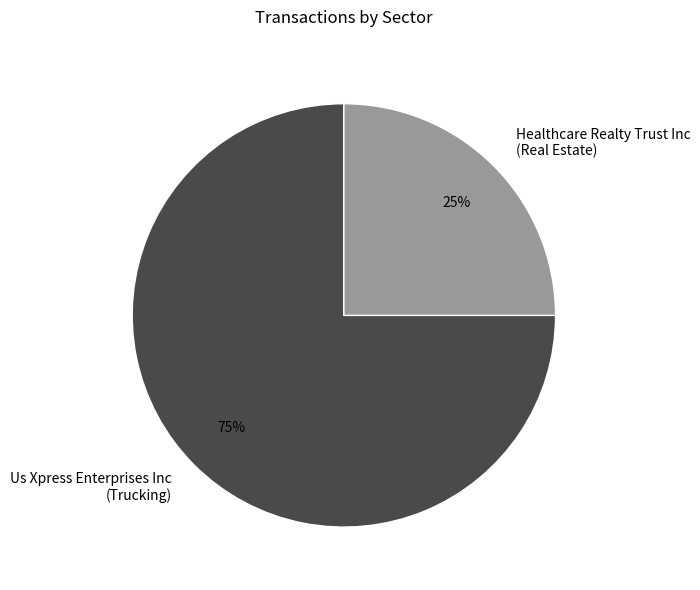

Does any single category account for the majority?

Yes